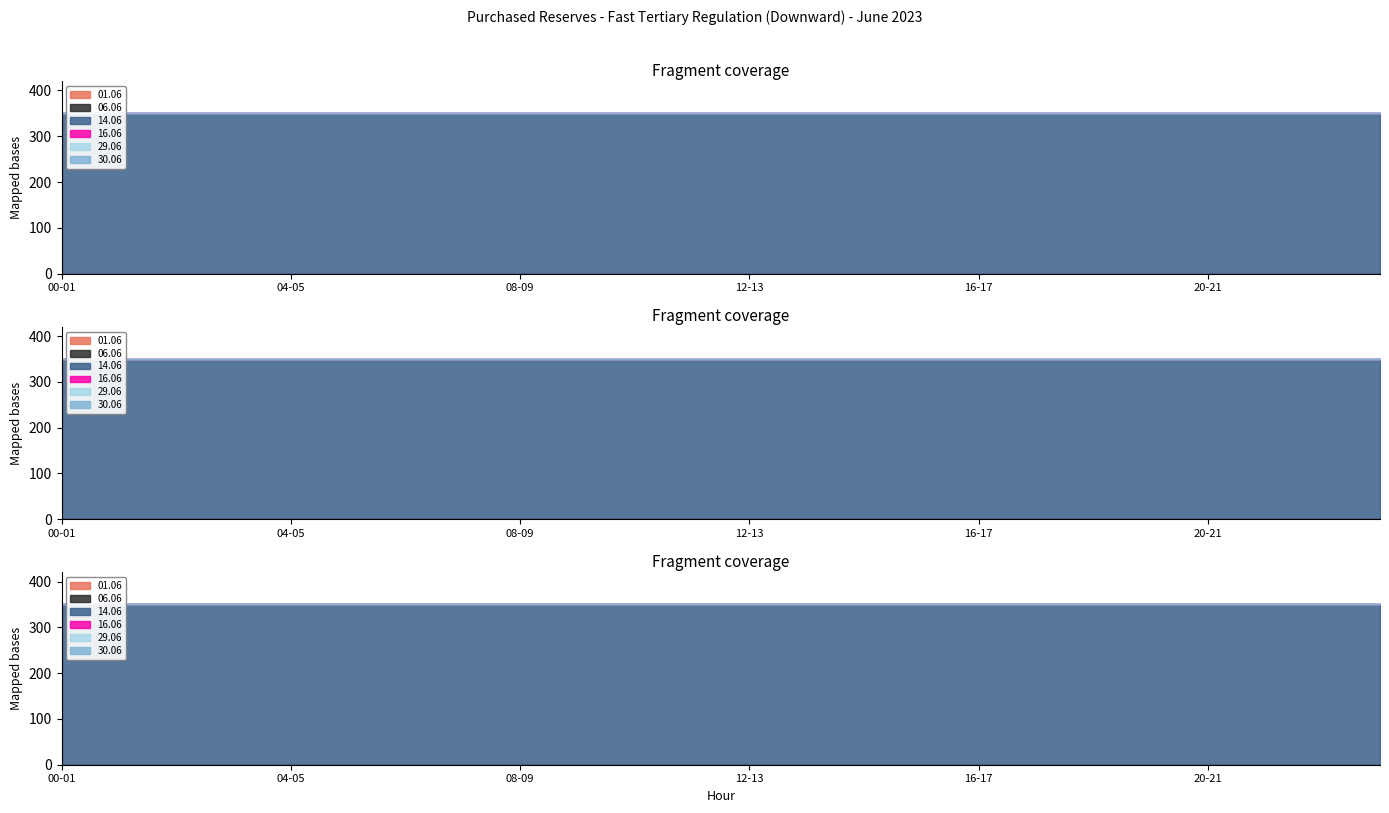

Reading right to left, extract all data points from this chart.

01.06: 0	0	0	0	0	0	0	0	0	0	0	0	0	0	0	0	0	0	0	0	0	0	0	0
06.06: 0	0	0	0	0	0	0	0	0	0	0	0	0	0	0	0	0	0	0	0	0	0	0	0
14.06: 350	350	350	350	350	350	350	350	350	350	350	350	350	350	350	350	350	350	350	350	350	350	350	350
16.06: 0	0	0	0	0	0	0	0	0	0	0	0	0	0	0	0	0	0	0	0	0	0	0	0
29.06: 0	0	0	0	0	0	0	0	0	0	0	0	0	0	0	0	0	0	0	0	0	0	0	0
30.06: 0	0	0	0	0	0	0	0	0	0	0	0	0	0	0	0	0	0	0	0	0	0	0	0